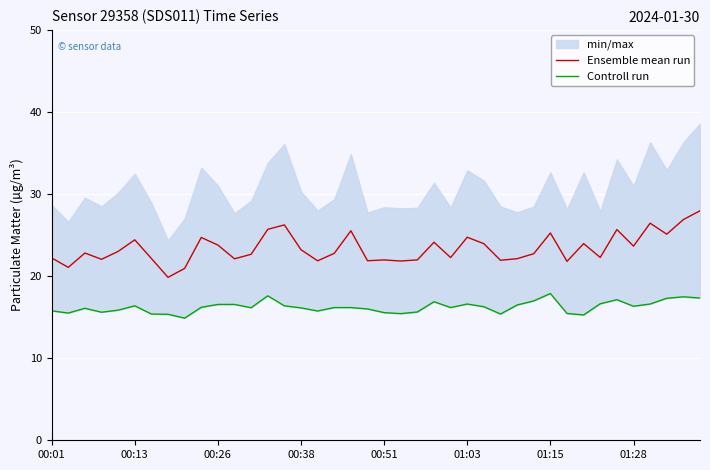

At how many categories does at least one series exceed 20?

39